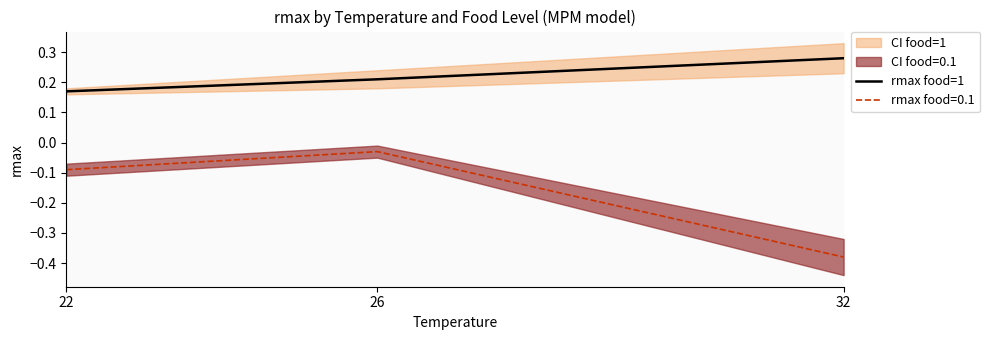

Where is rmax food=1 nearest to the value 0?

22